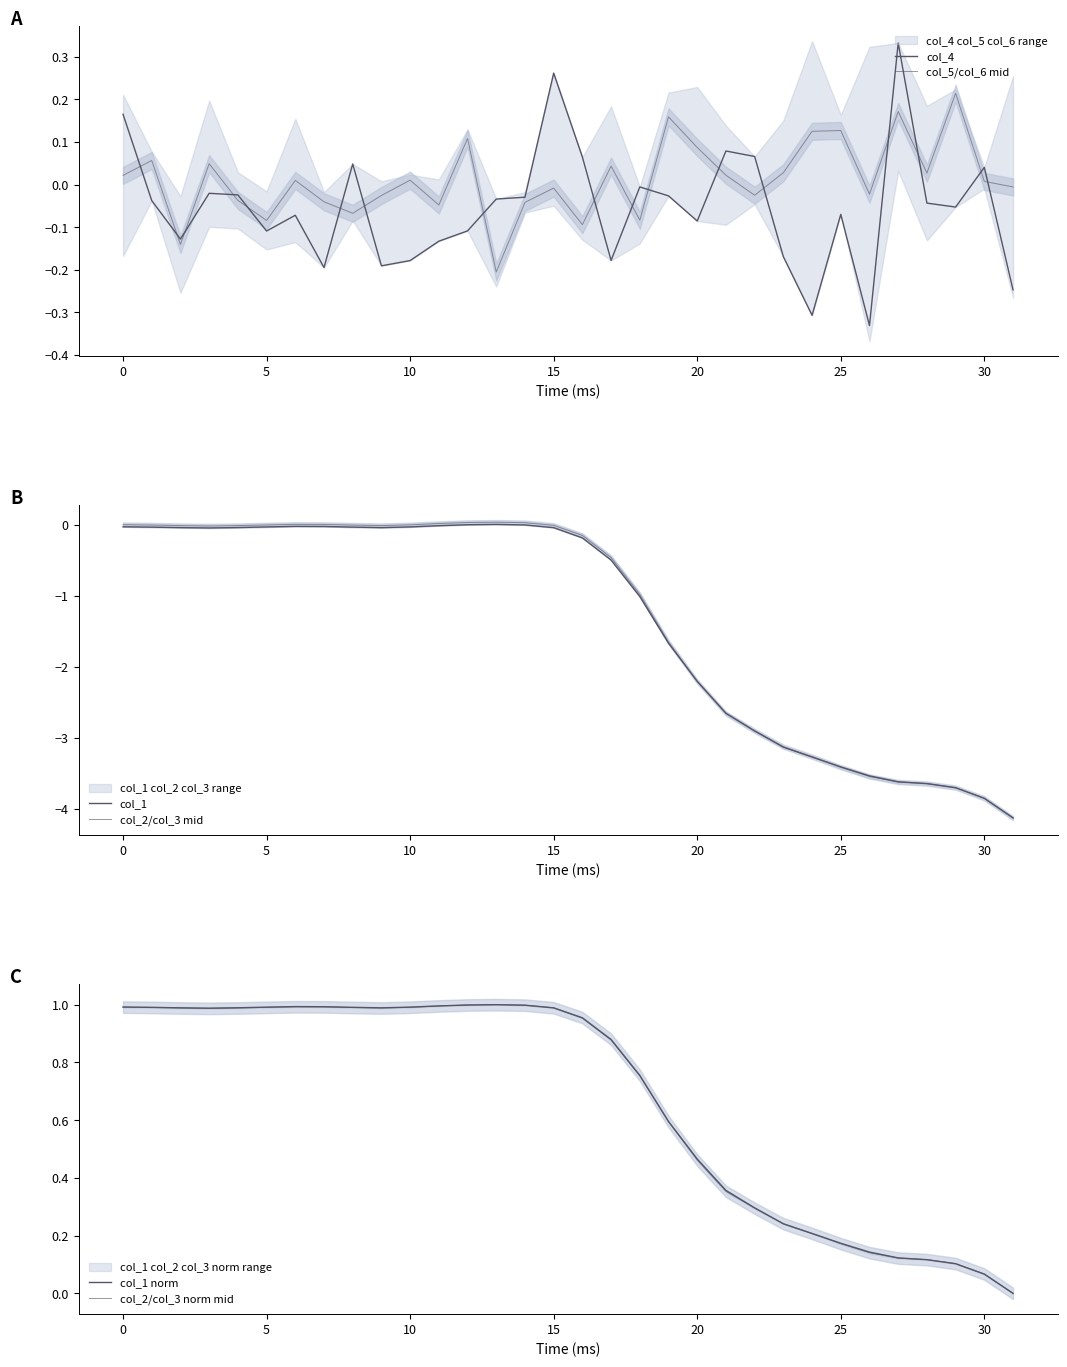

At which label is col_5/col_6 mid closest to 0?

31